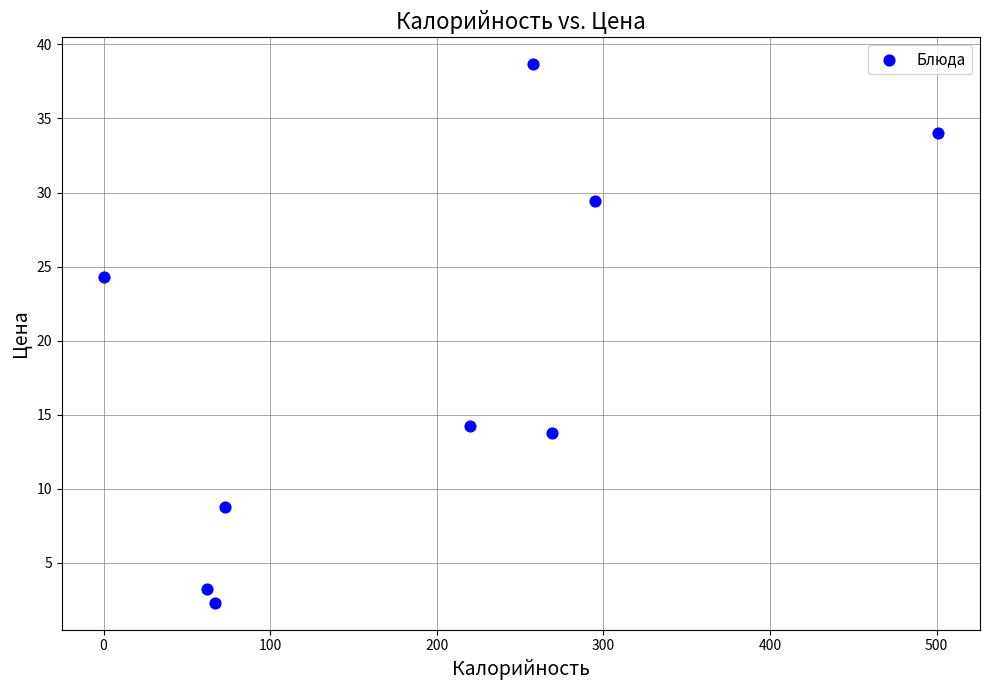

What is the range of X values (max minus min)?

501.0